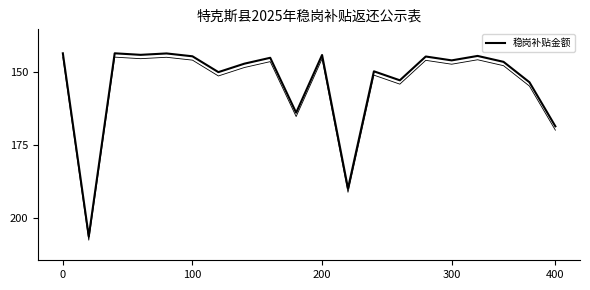

What is the difference between the values at 9 and 6?

0.8